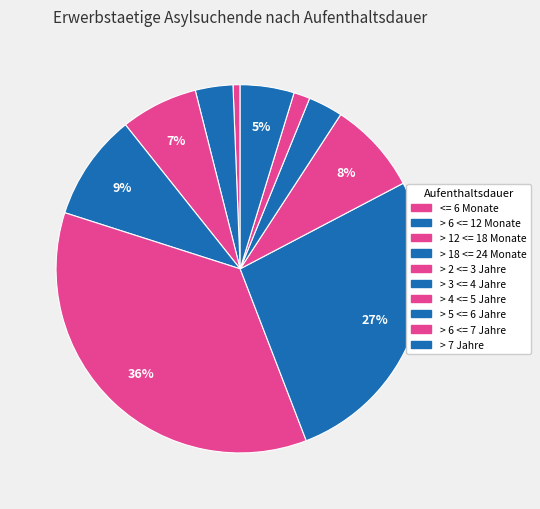

How many slices are in this pie chart?

10